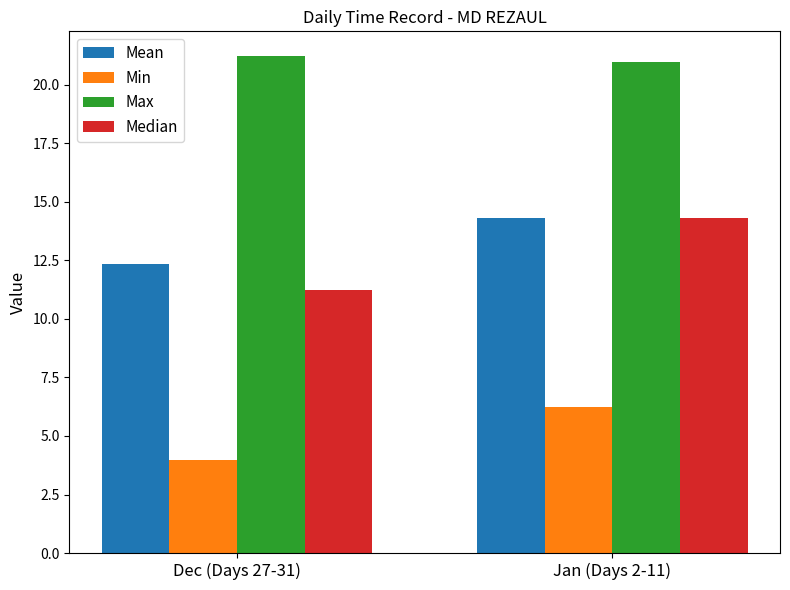

The value of Min at Dec (Days 27-31) is 4.0. True or false?

True